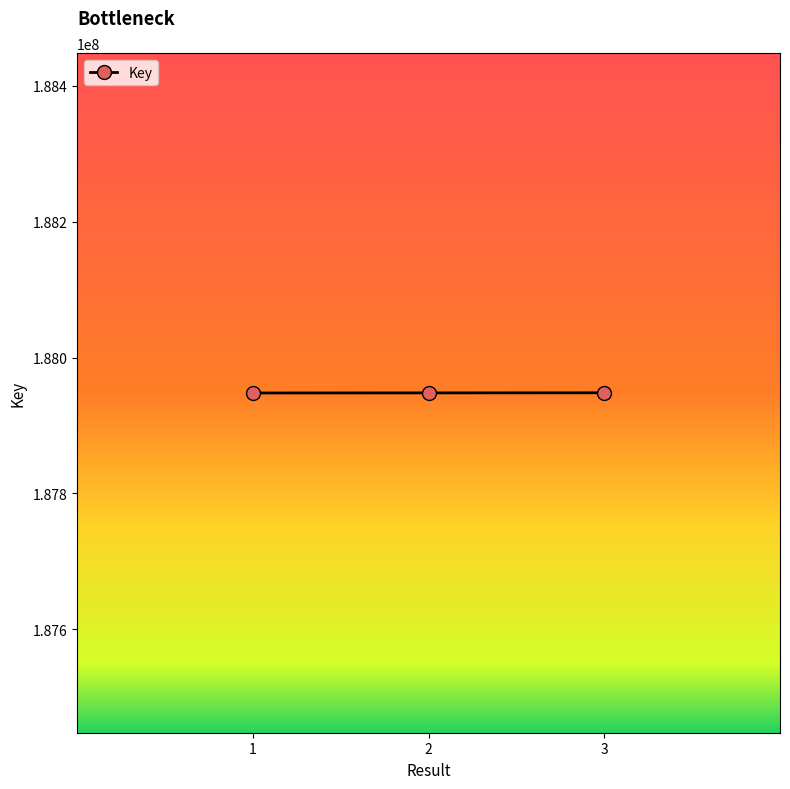

Is it true that the value at 3 is 187948145?

True